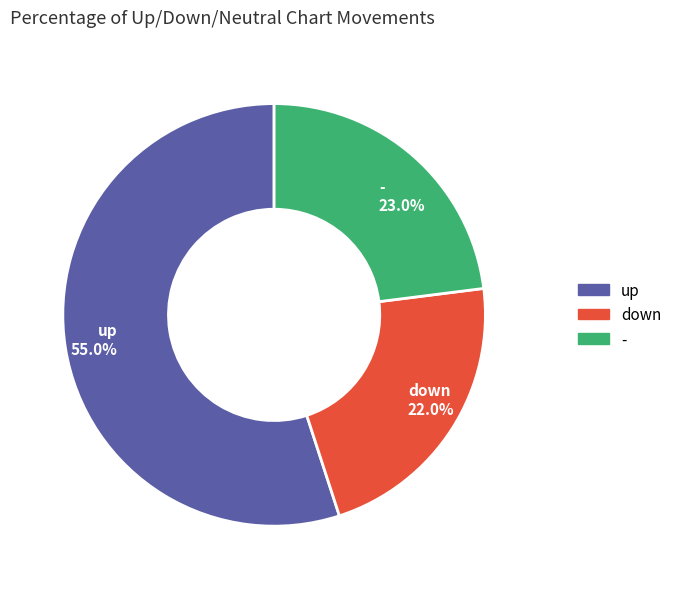

Is it true that up is 66% of the pie?

False